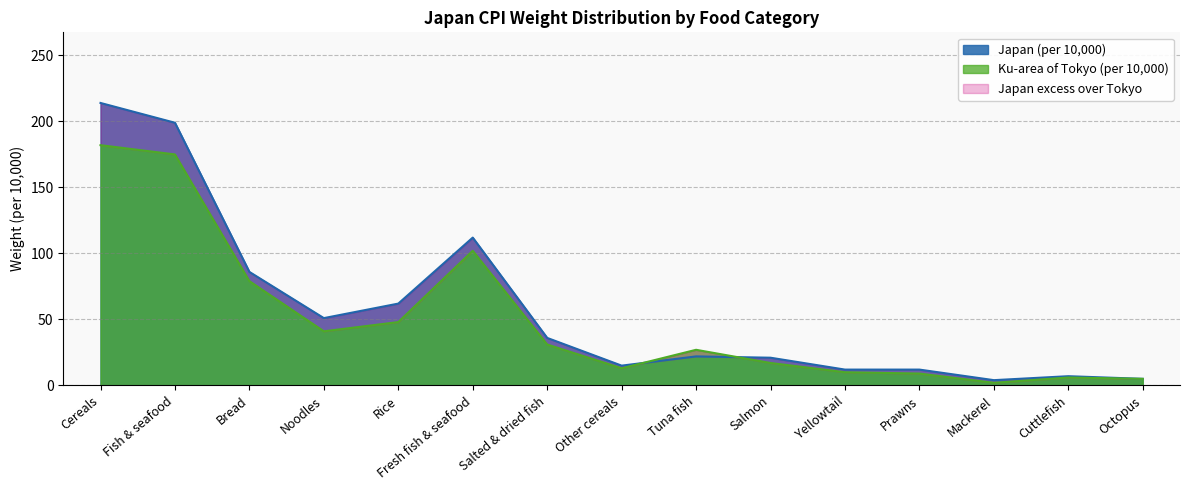

What is the approximate value of Japan (per 10000) at Other cereals?

15